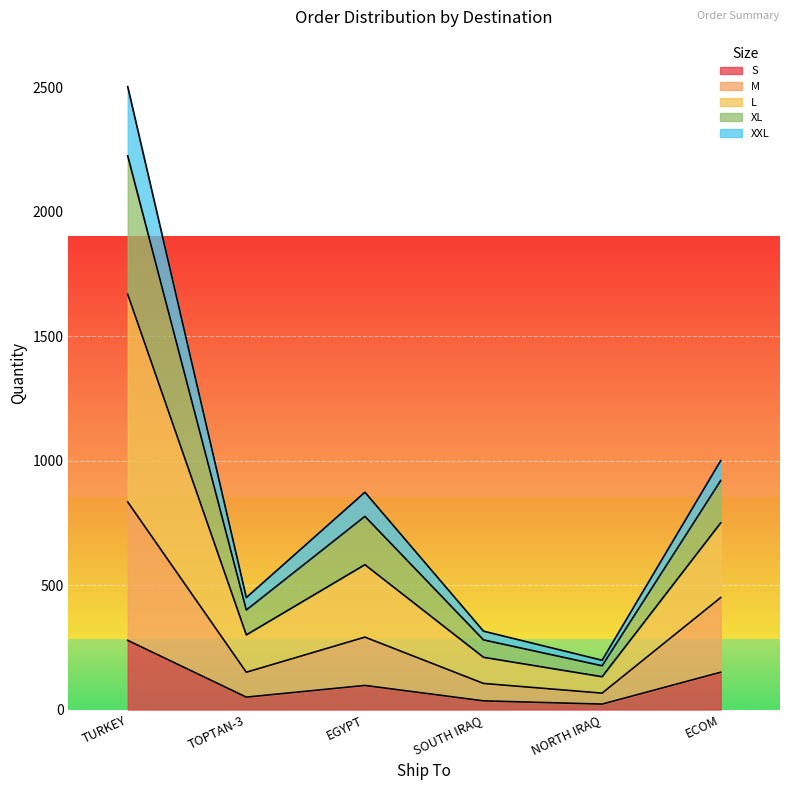

Which label corresponds to the largest value in the chart?

TURKEY